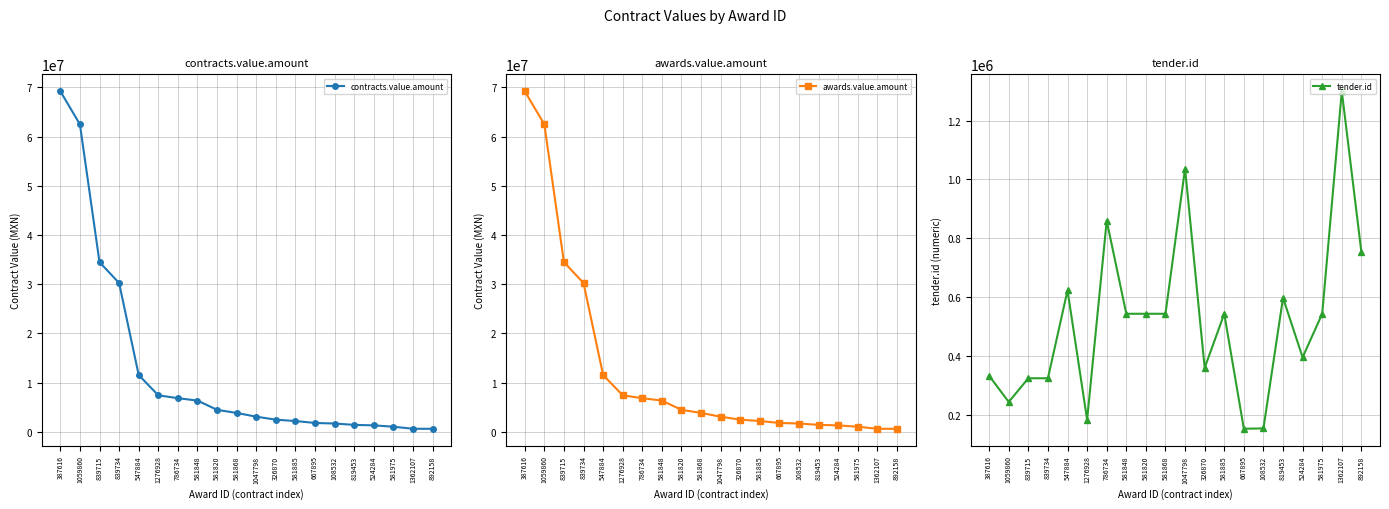

Where do tender.id and contracts.value.amount first cross each other?

581975 and 1362107